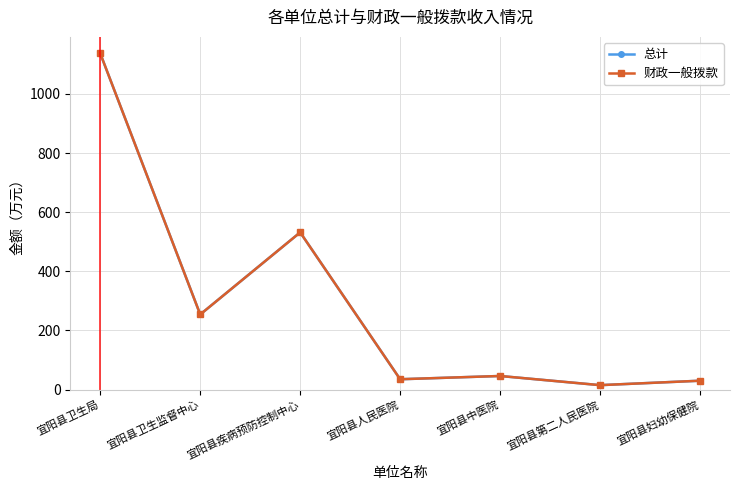

In 总计, how many points are lower than both neighbors (excluding endpoints)?

3